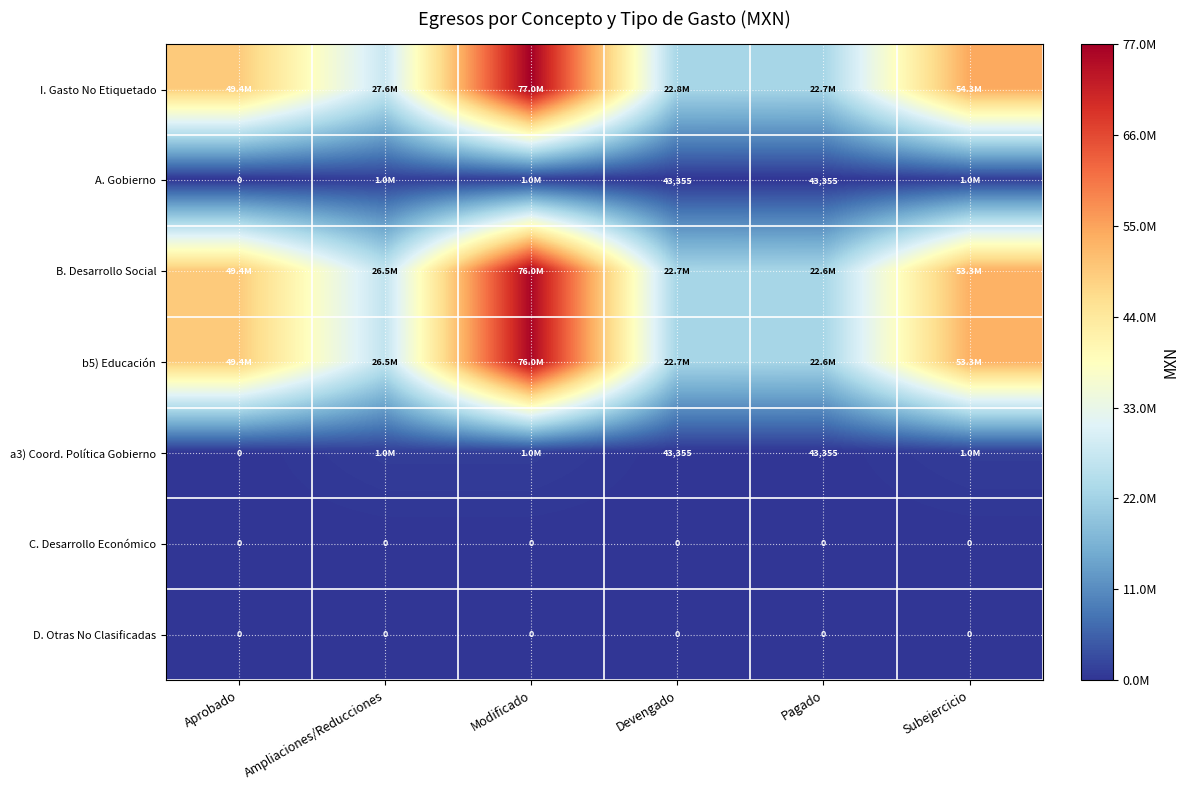

What is the average value of the b5) Educación series?

41761159.4